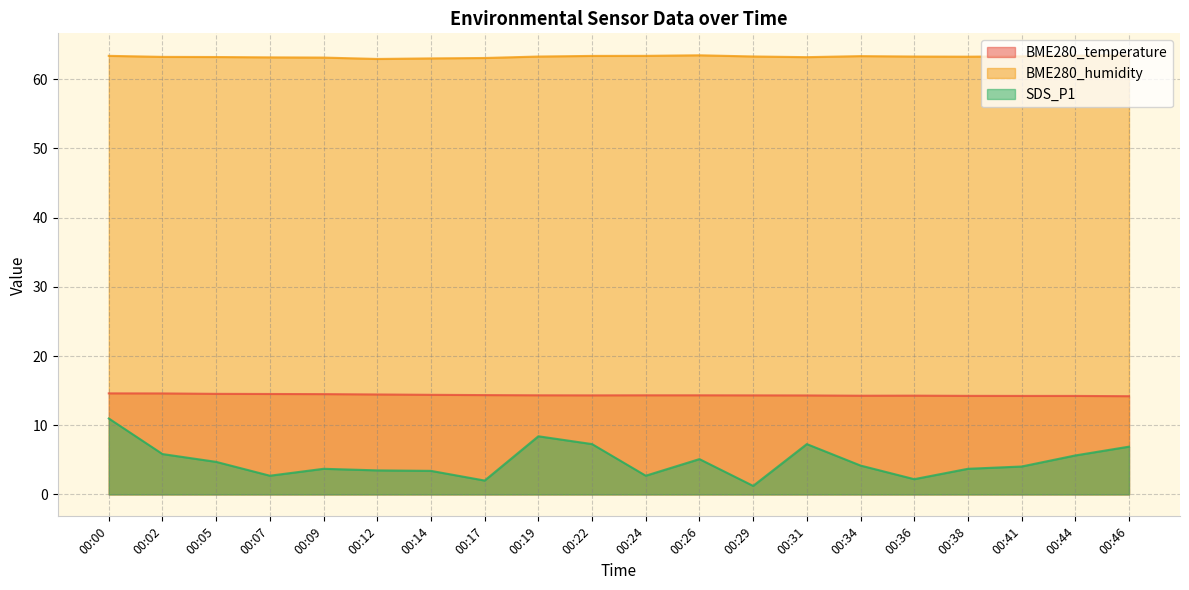

What is the difference between the maximum and minimum values in the SDS_P1 series?

9.7